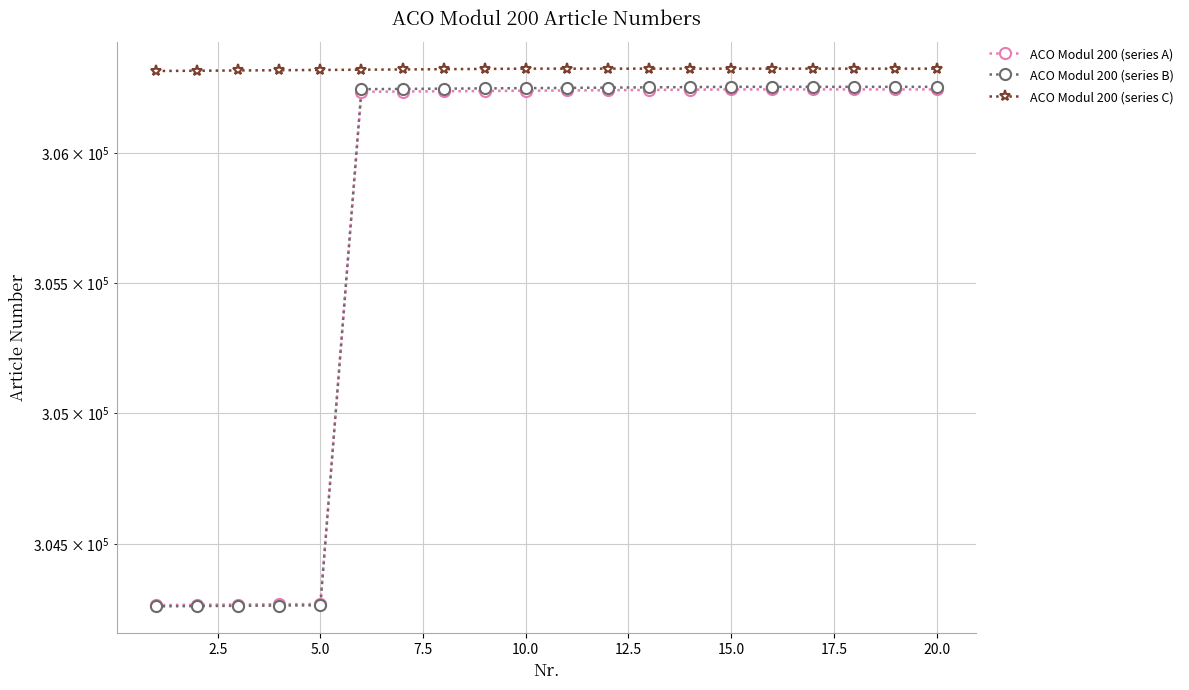

Which series ends up on top after the final intersection of ACO Modul 200 (series A) and ACO Modul 200 (series B)?

ACO Modul 200 (series B)